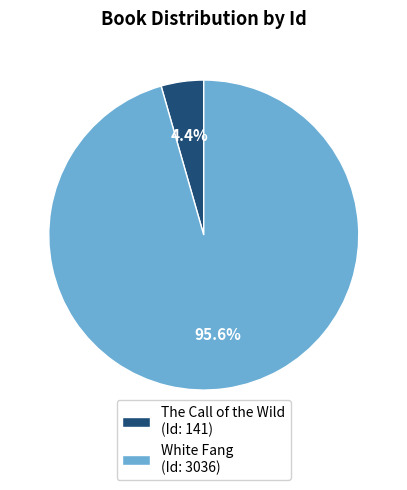

To the nearest percent, what portion does White Fang represent?

96%